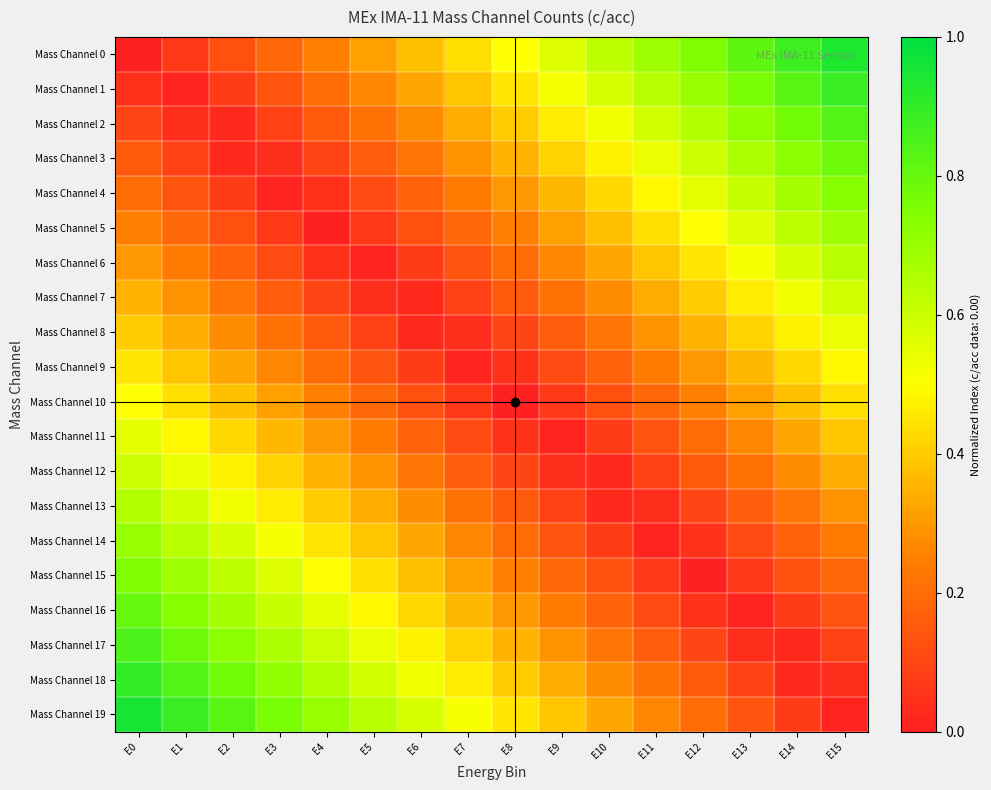

What is the total value across all series at E1?

8.4